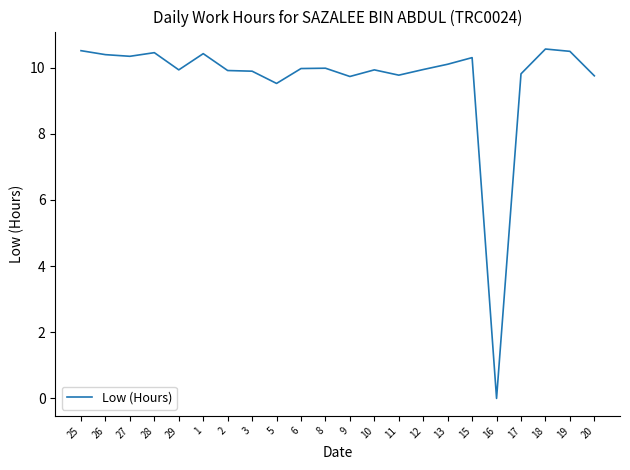

What is the greatest value displayed?

10.6